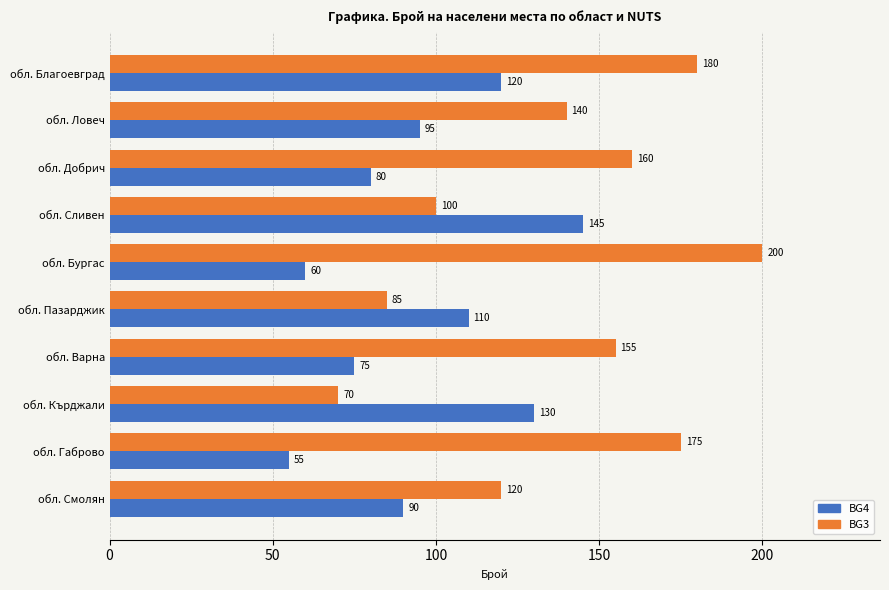

Rank the series at обл. Кърджали from highest to lowest value.

BG4, BG3